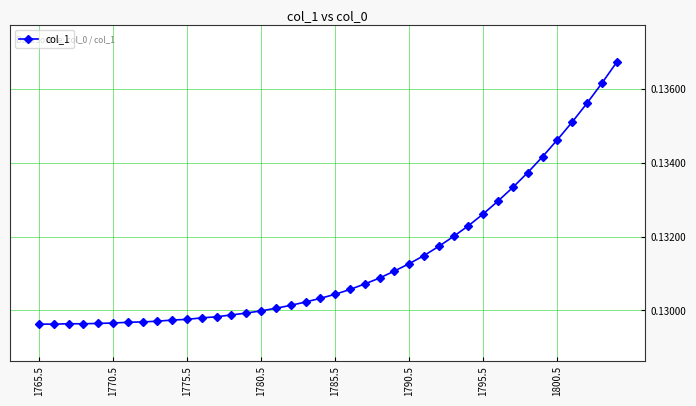

Does the chart have visible grid lines?

Yes